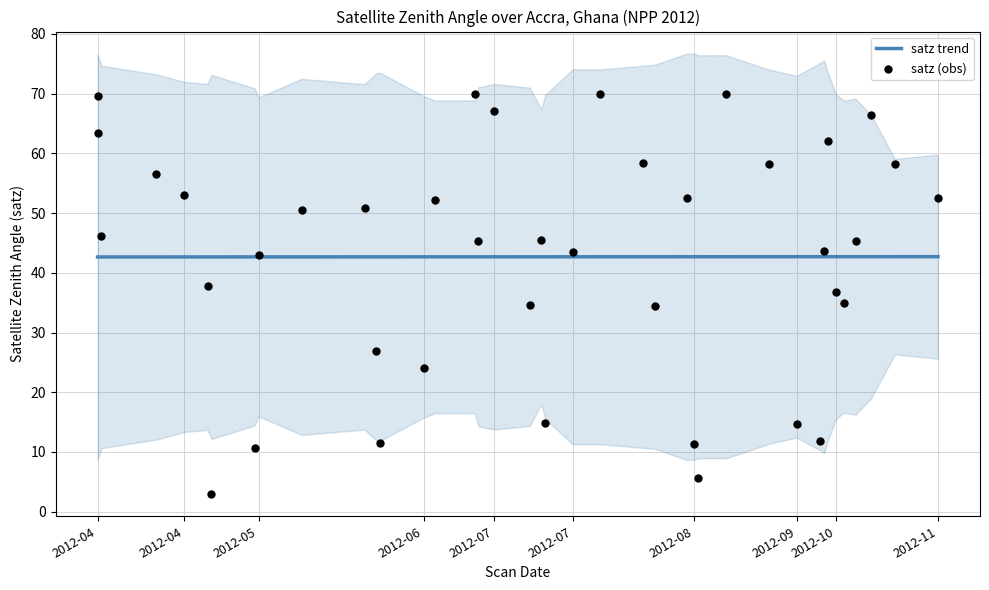

Which series has the largest total across all categories?

satz trend